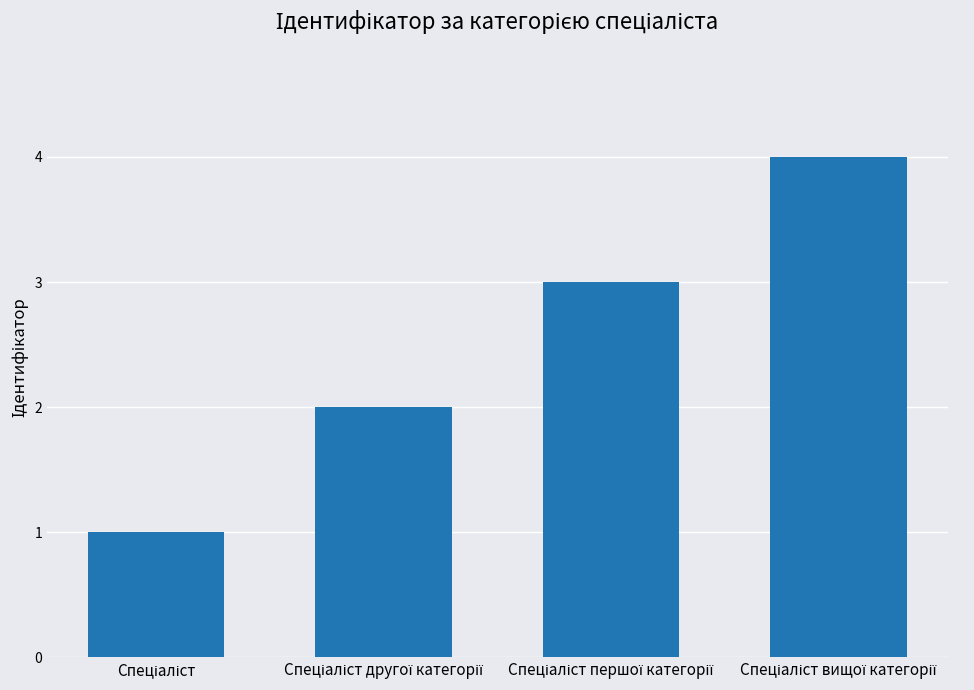

What is the sum of all values?

10